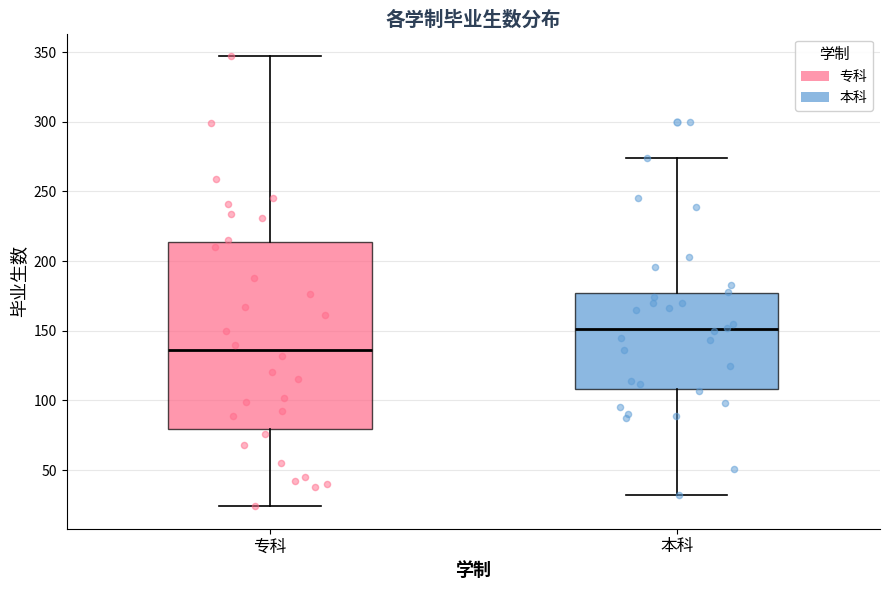

Which box's median line is the lowest?

专科